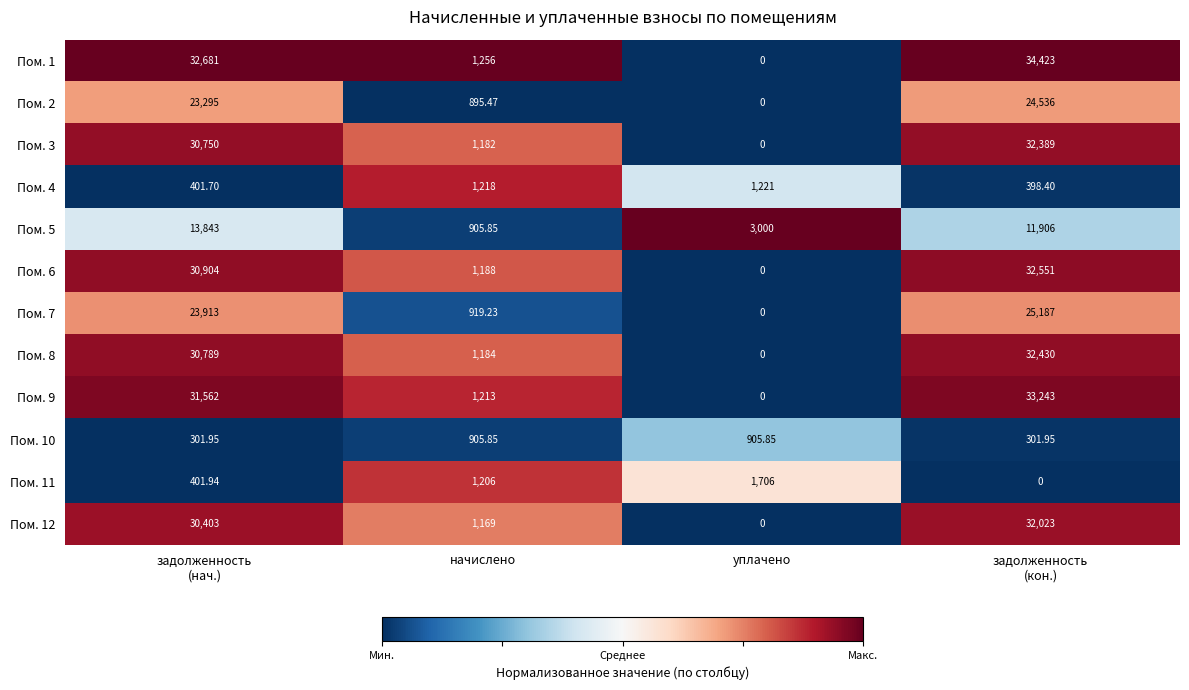

At which label does Пом. 6 reach its minimum?

уплачено